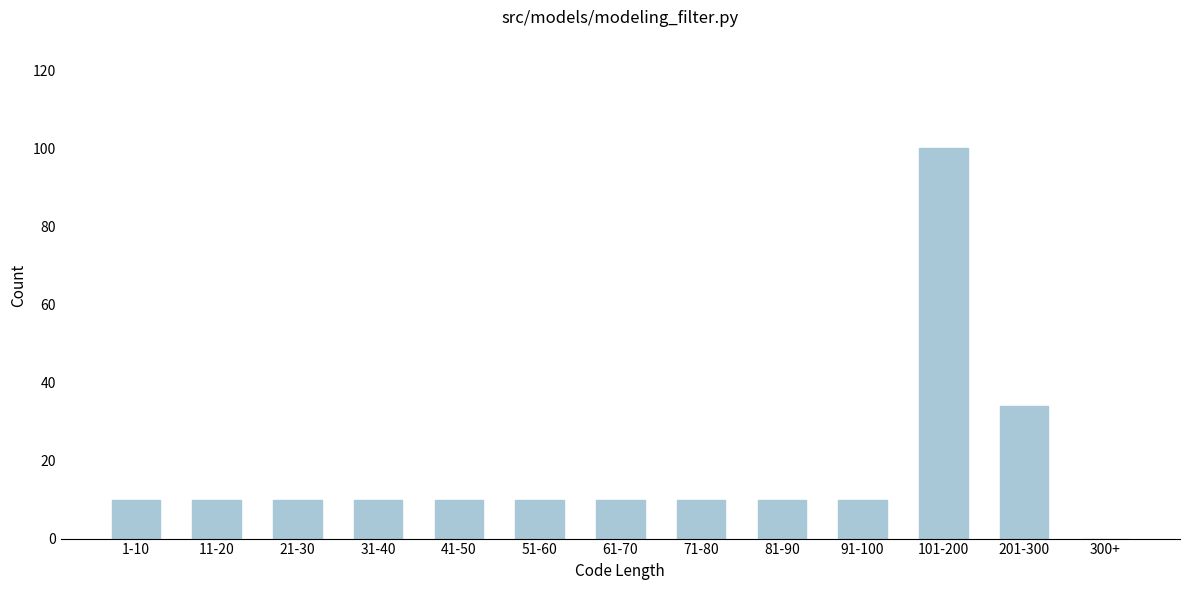

Reading right to left, extract all data points from this chart.

300+=0	201-300=34	101-200=100	91-100=10	81-90=10	71-80=10	61-70=10	51-60=10	41-50=10	31-40=10	21-30=10	11-20=10	1-10=10